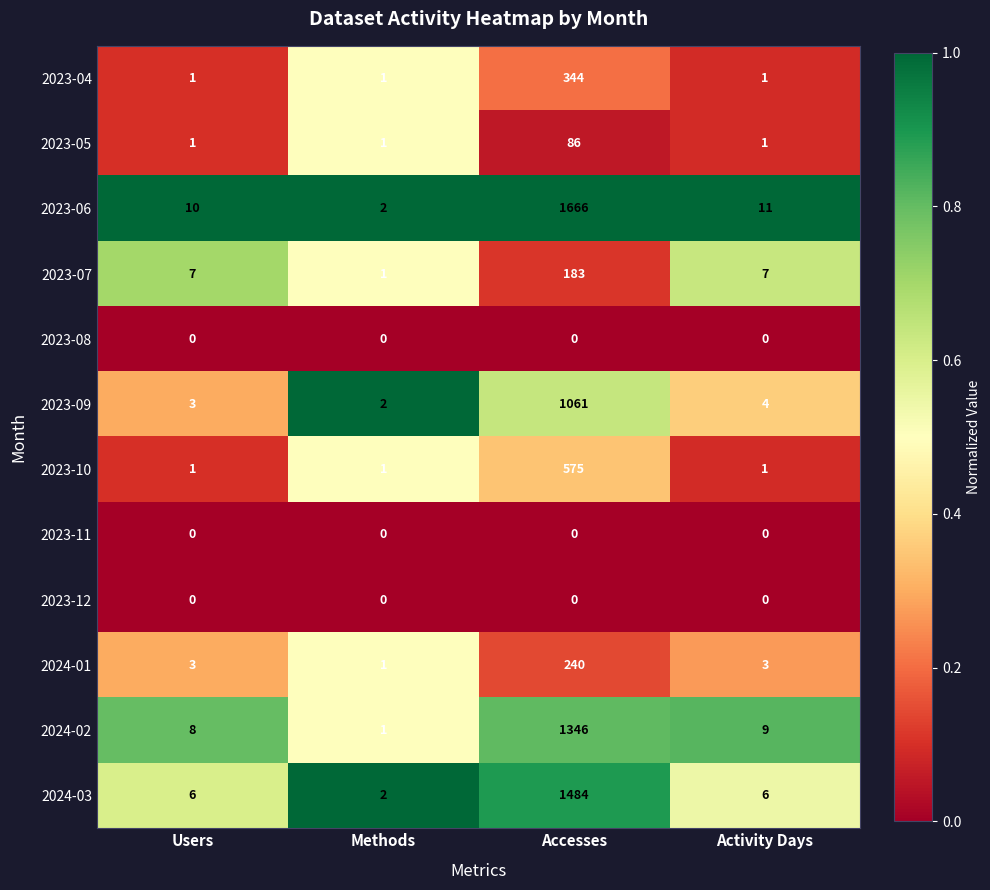

List the labels in order of 2024-02 value, largest first.

Accesses, Activity Days, Users, Methods